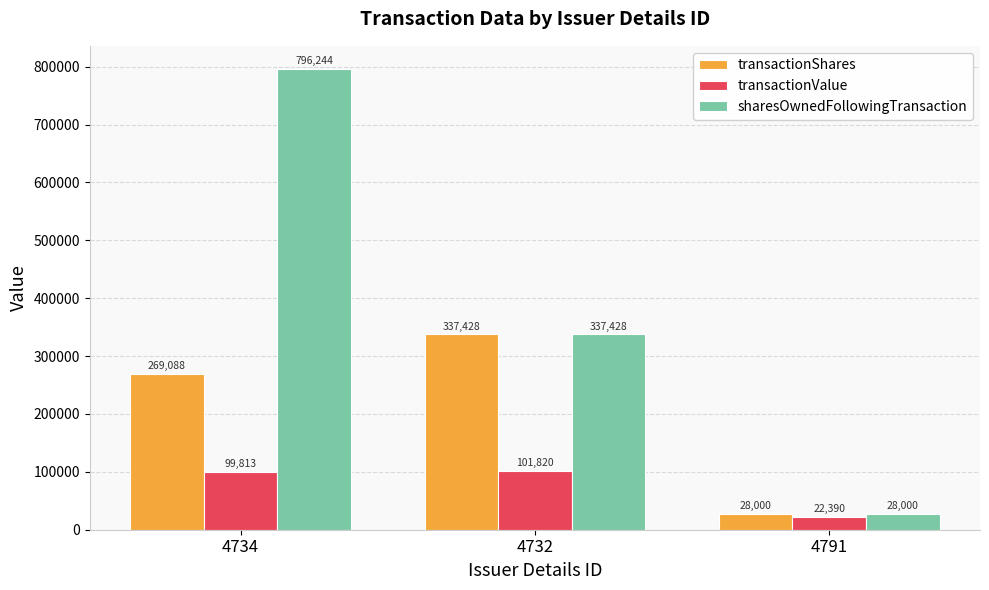

At which label is transactionValue closest to 62105?

4734